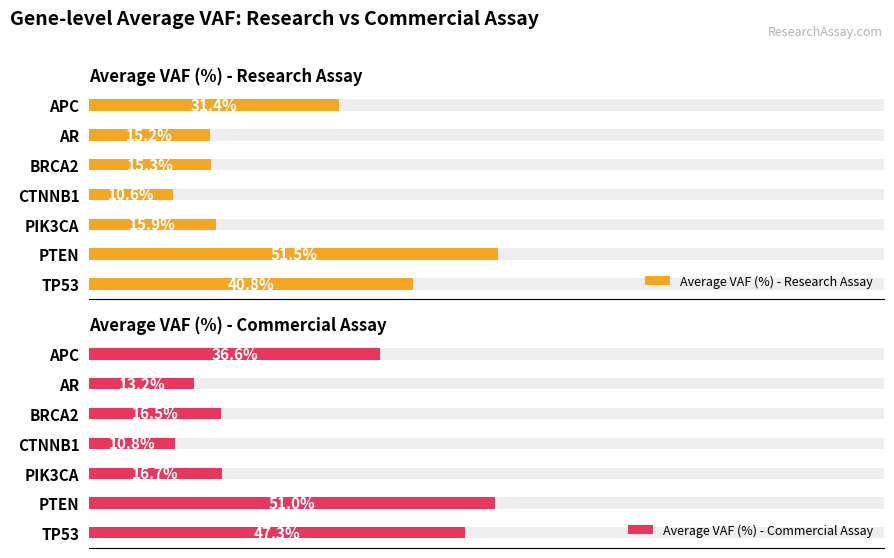

Between APC and TP53, which is larger?

TP53